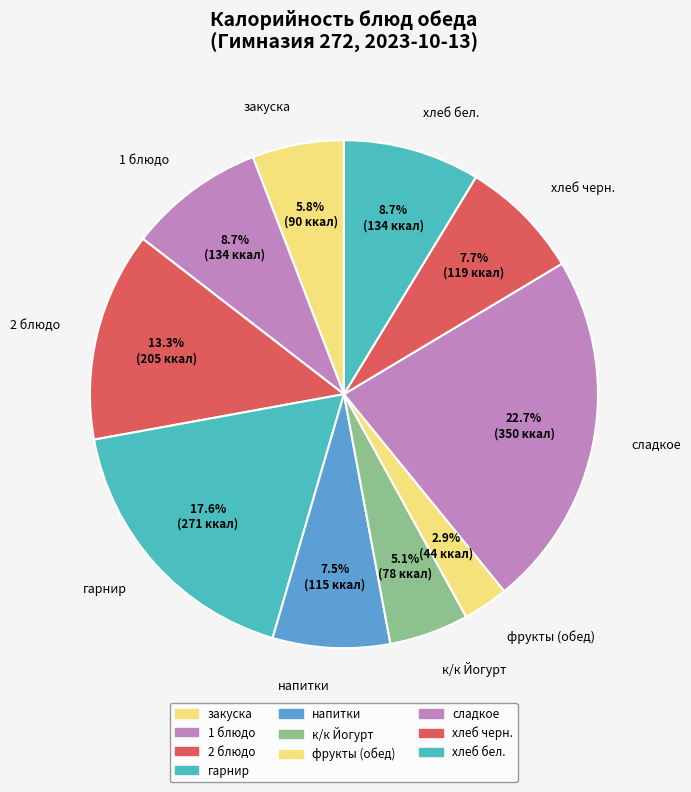

To the nearest percent, what is the combined percentage of хлеб черн. and закуска?

14%